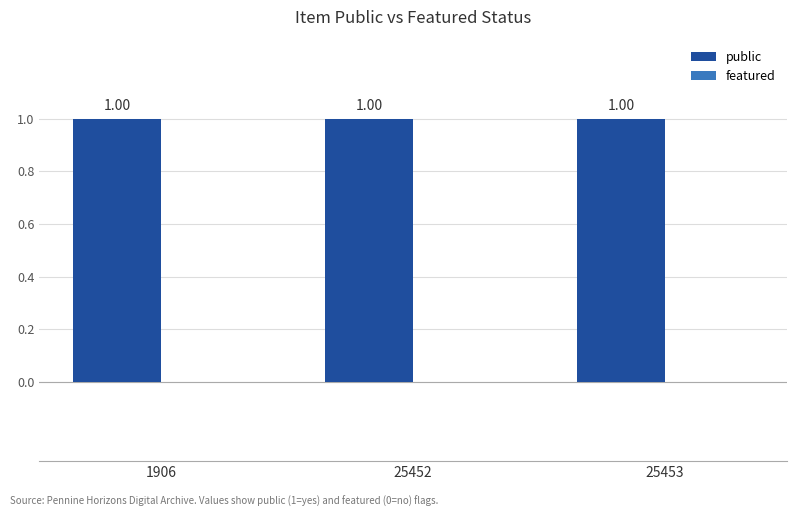

How many data points does each series have?

3